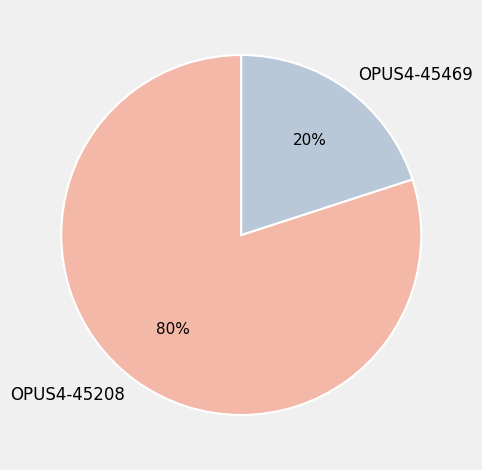

Which category has the smallest portion of the pie?

OPUS4-45469